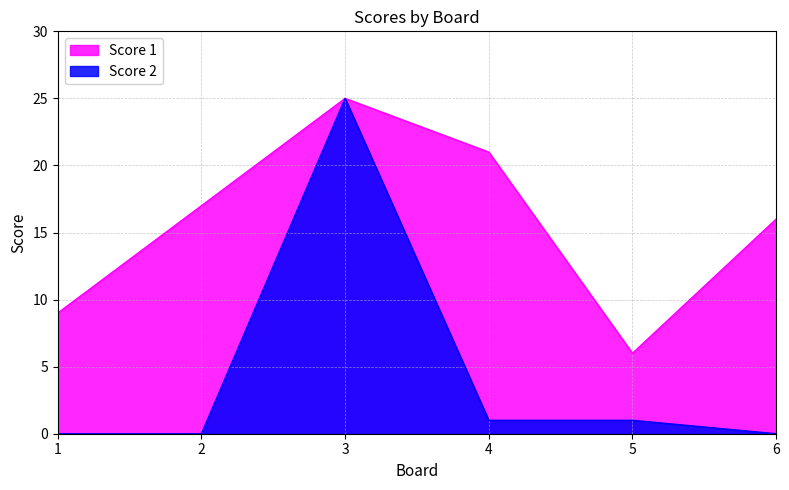

True or false: Score 1 and Score 2 intersect in this chart.

False